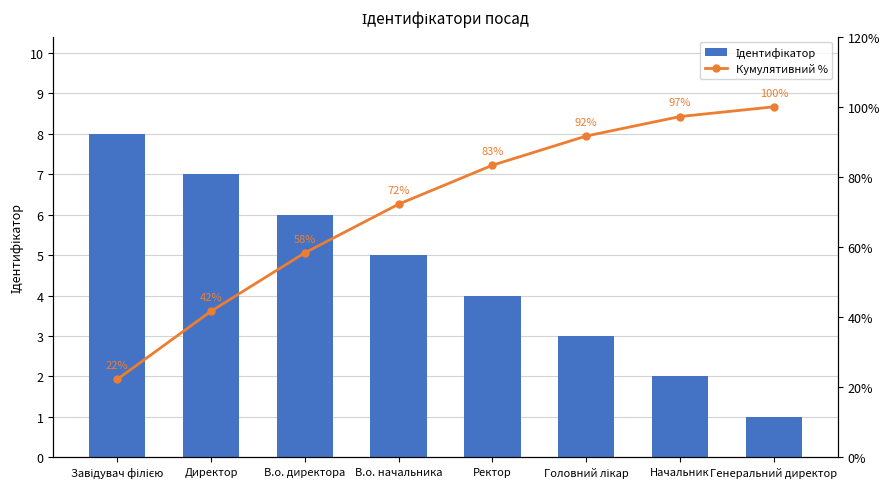

At how many categories does at least one series exceed 2?

8